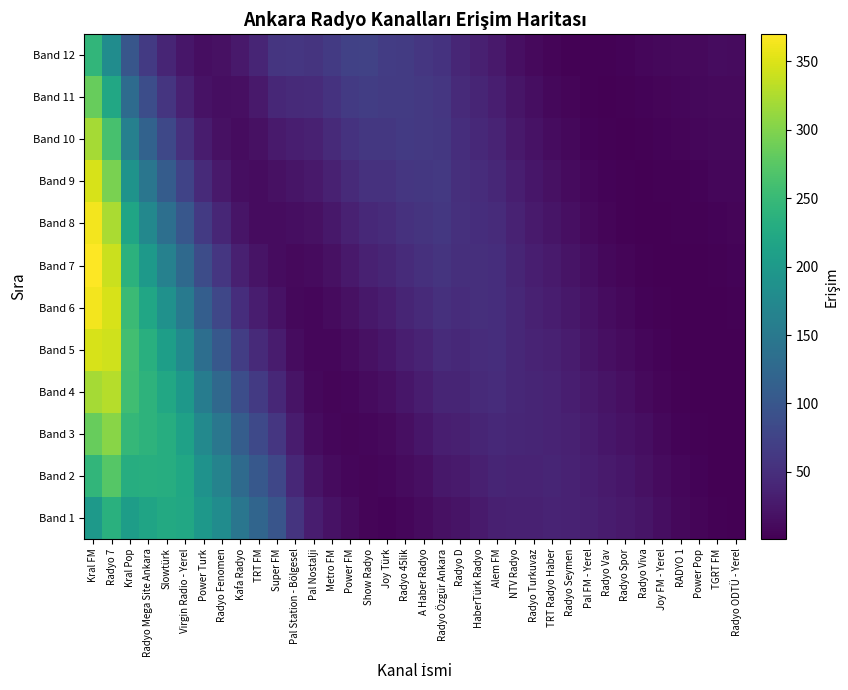

What is the minimum value shown in the chart?

1.1